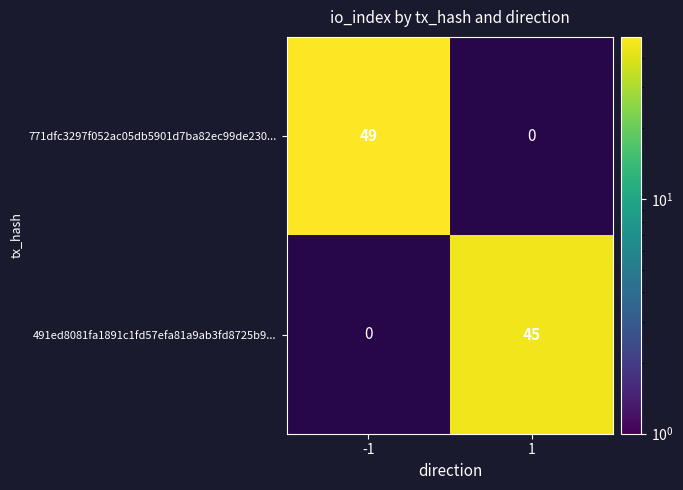

Rank the series at -1 from lowest to highest value.

771dfc3297f052ac05db5901d7ba82ec99de230..., 491ed8081fa1891c1fd57efa81a9ab3fd8725b9...